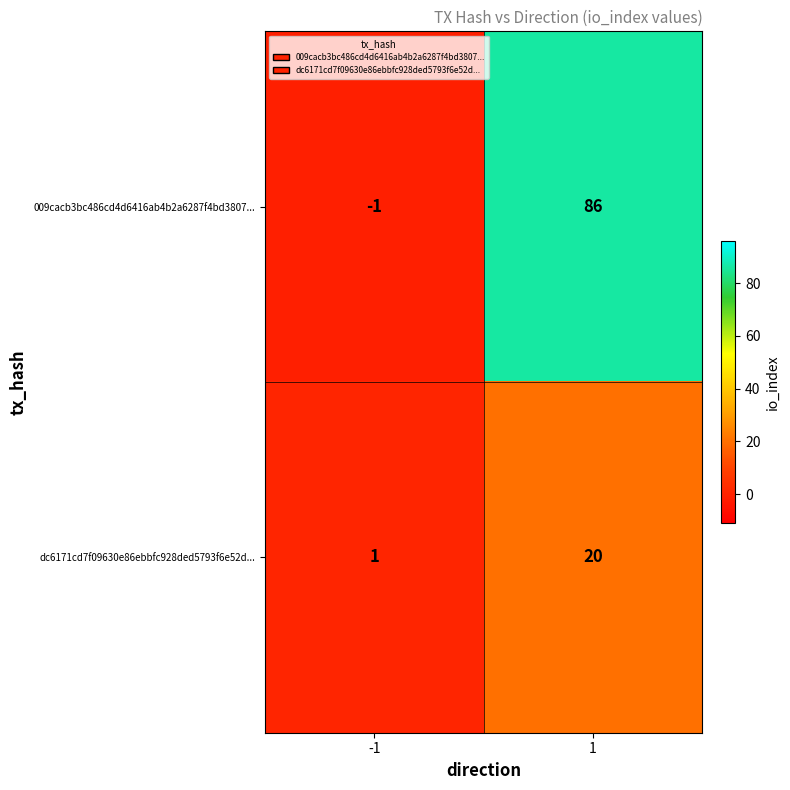

The dc6171cd7f09630e86ebbfc928ded5793f6e52d... series shows 20 at 1. True or false?

True